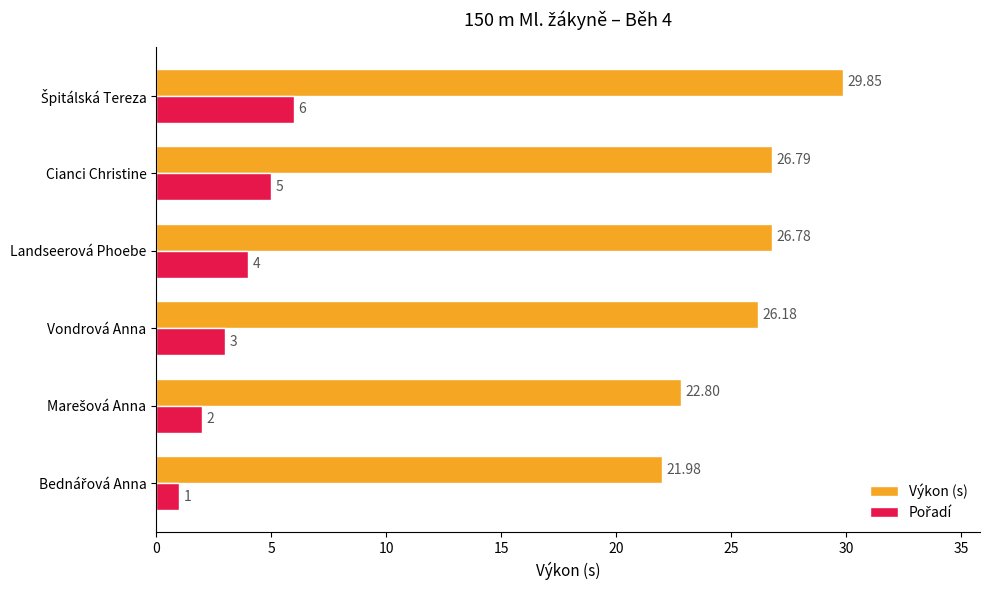

At how many categories does at least one series exceed 24?

4